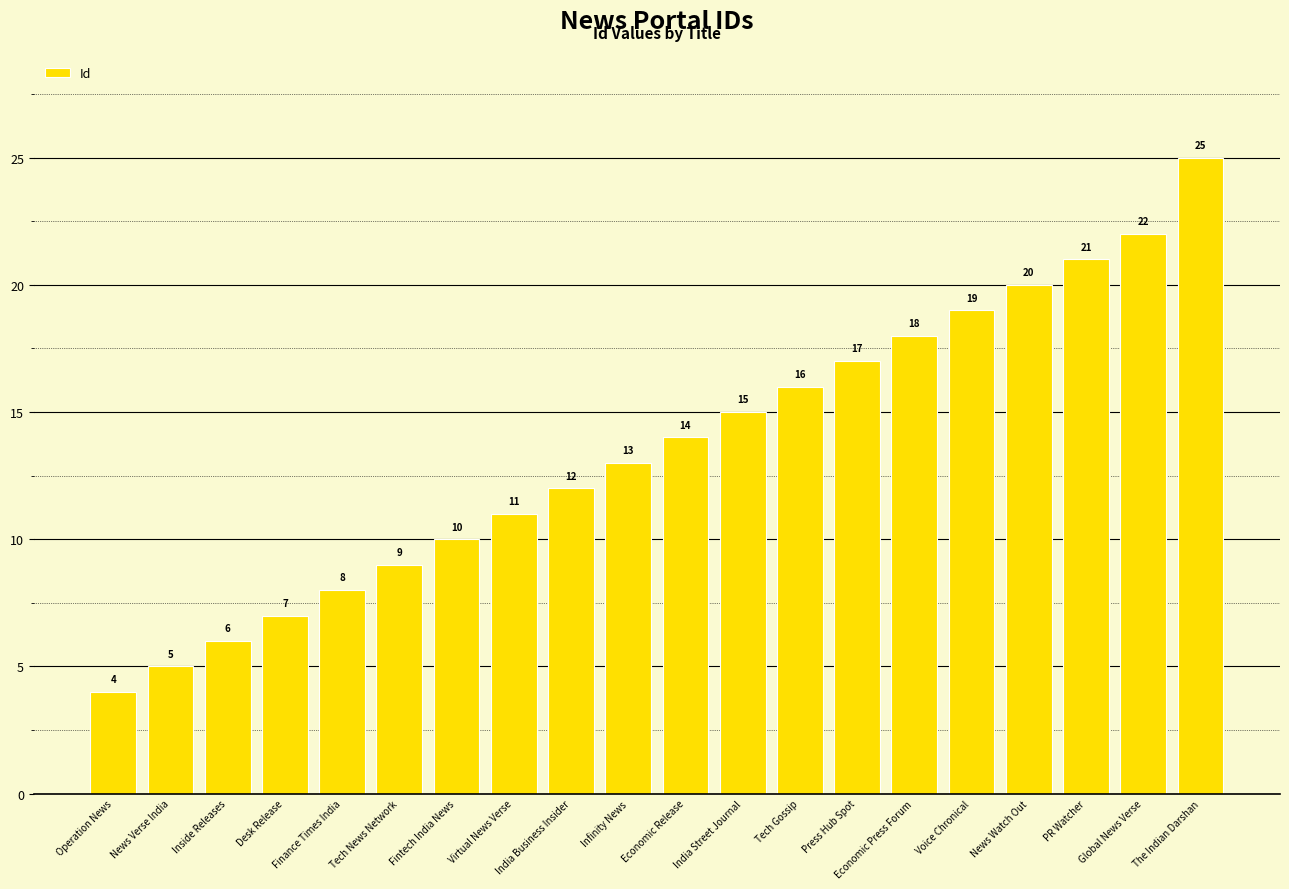

Reading left to right, list all the values displayed in this chart.

Operation News=4	News Verse India=5	Inside Releases=6	Desk Release=7	Finance Times India=8	Tech News Network=9	Fintech India News=10	Virtual News Verse=11	India Business Insider=12	Infinity News=13	Economic Release=14	India Street Journal=15	Tech Gossip=16	Press Hub Spot=17	Economic Press Forum=18	Voice Chronical=19	News Watch Out=20	PR Watcher=21	Global News Verse=22	The Indian Darshan=25